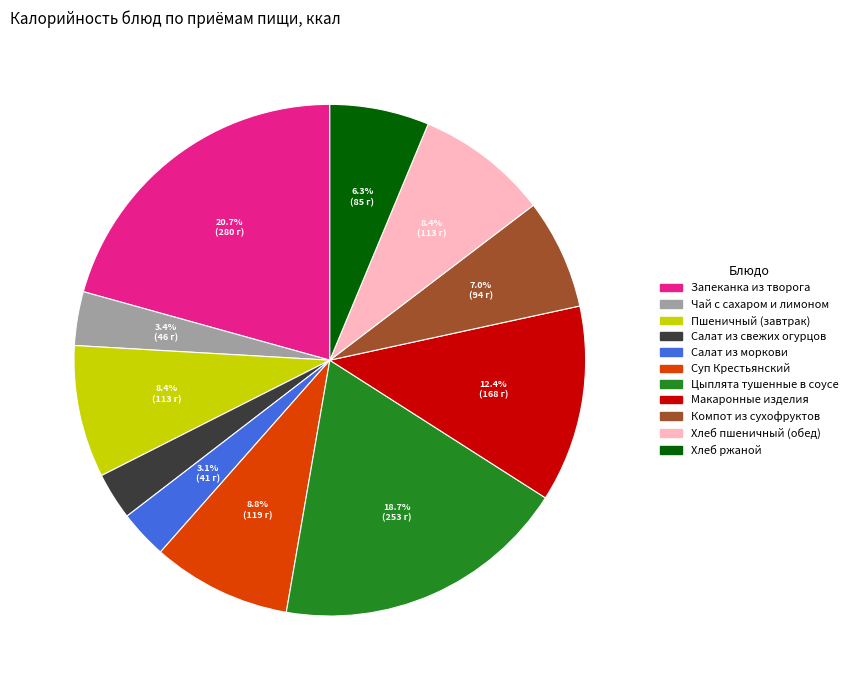

To the nearest percent, what portion does Хлеб ржаной represent?

6%